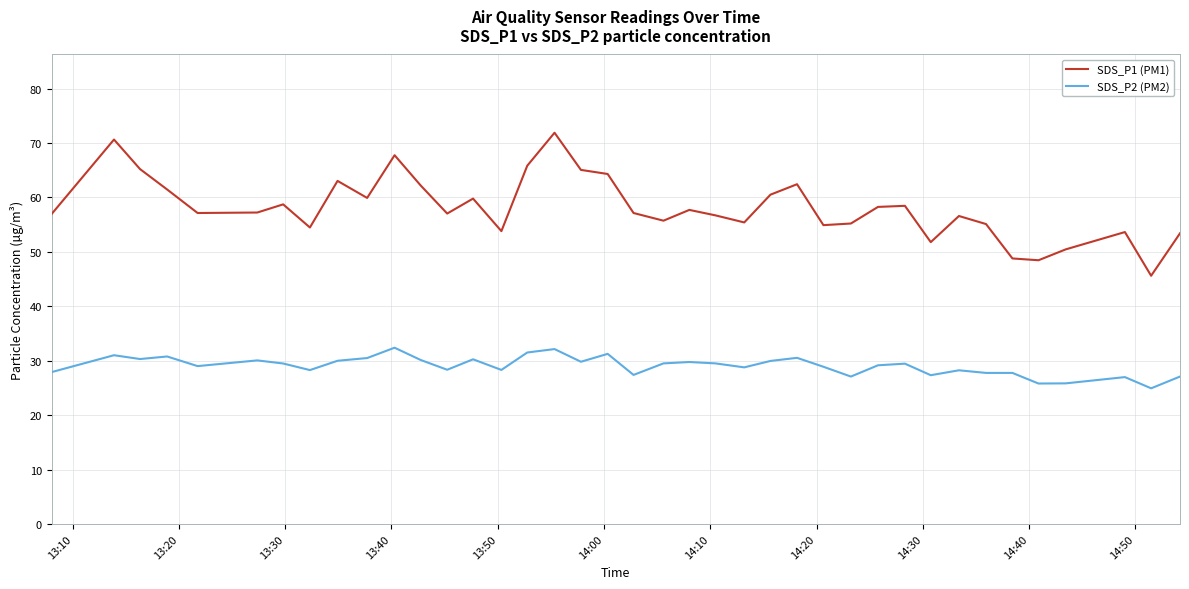

Which series has the largest total across all categories?

SDS_P1 (PM1)